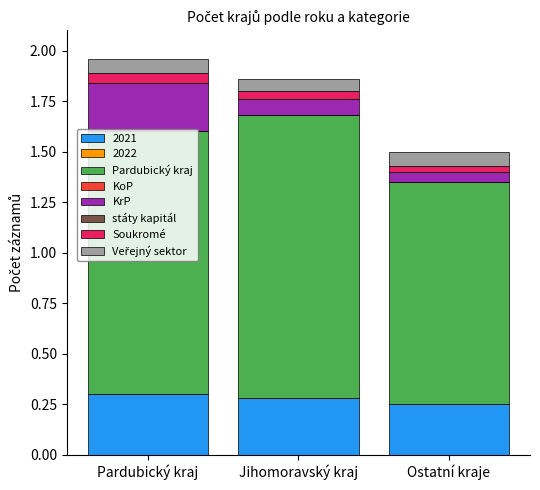

What is the maximum value for 2021?

0.3